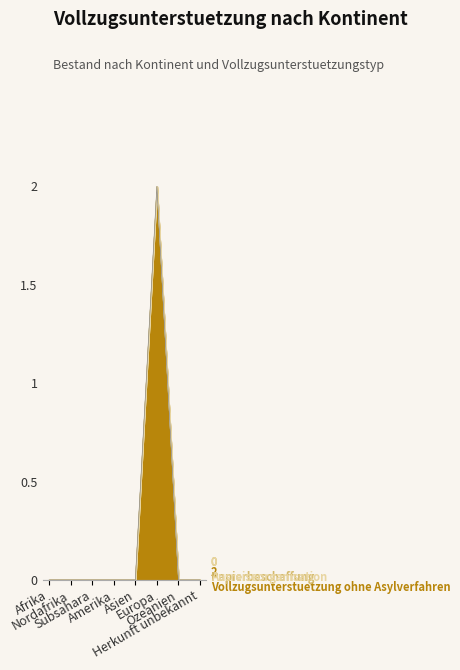

Which label corresponds to the smallest value in the chart?

Afrika